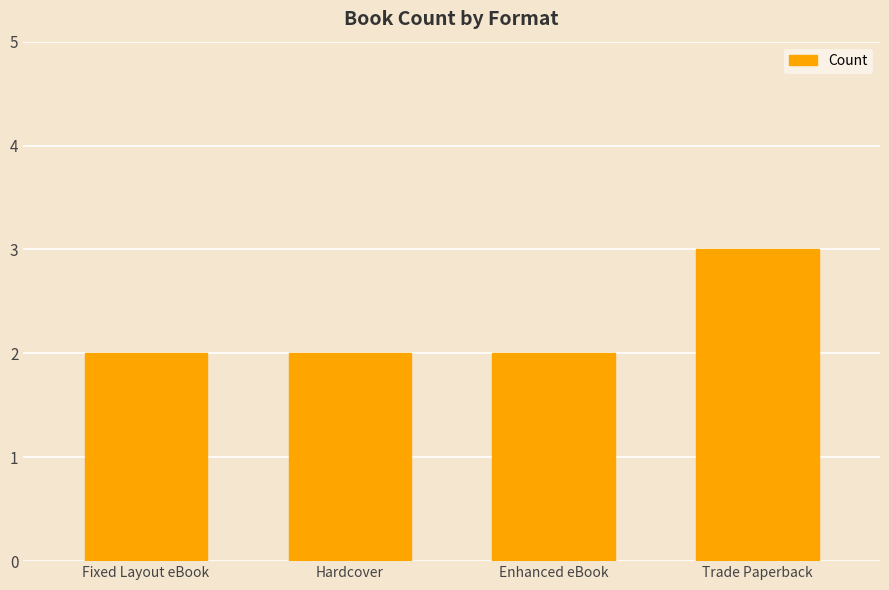

Which category has the highest value across all series?

Trade Paperback